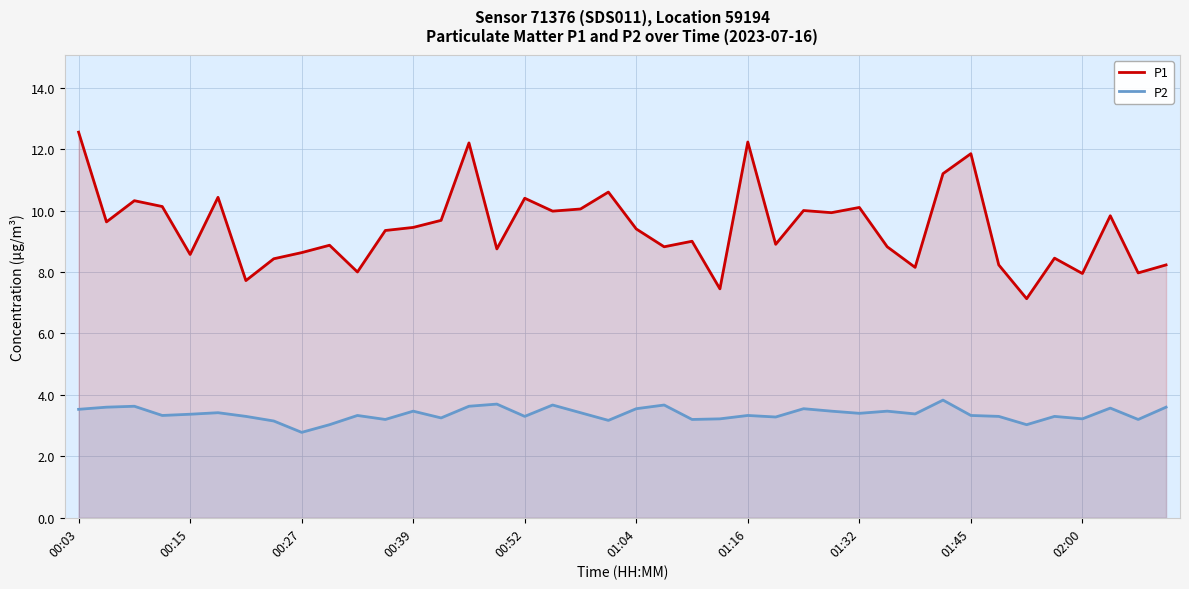

What is the sum of all P1 values?

377.4